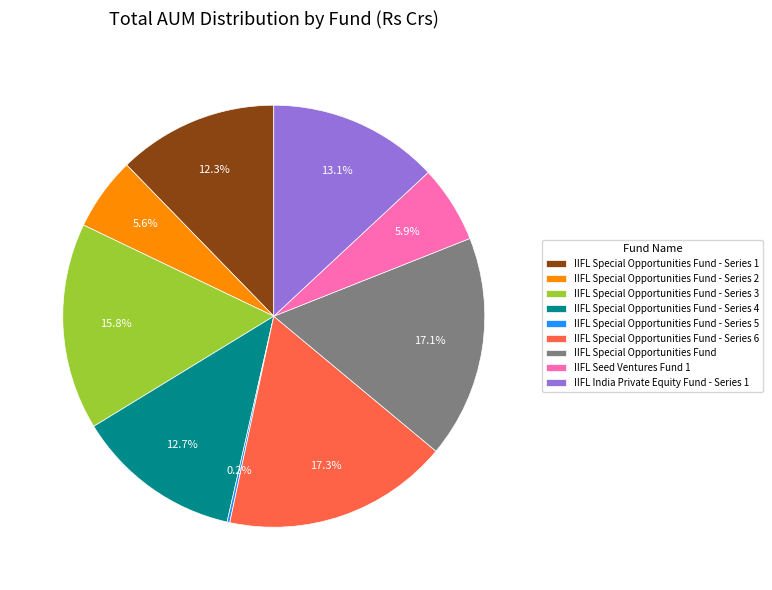

Approximately how many times larger is the value at IIFL Special Opportunities Fund - Series 1 compared to IIFL India Private Equity Fund - Series 1?

0.9